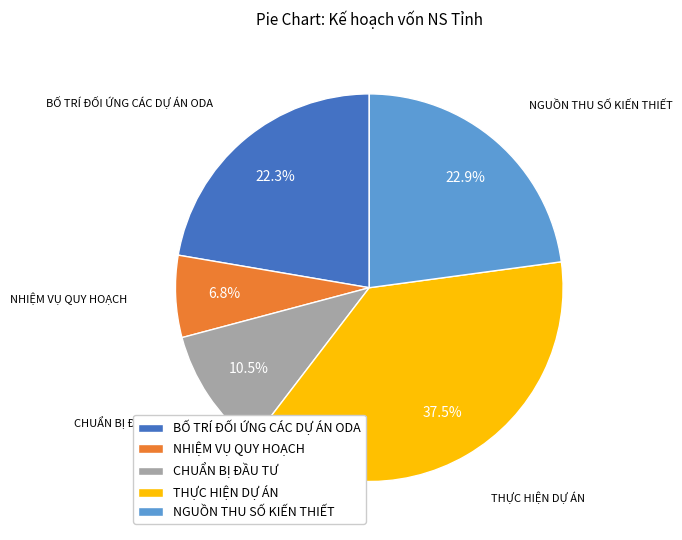

How many slices are in this pie chart?

5